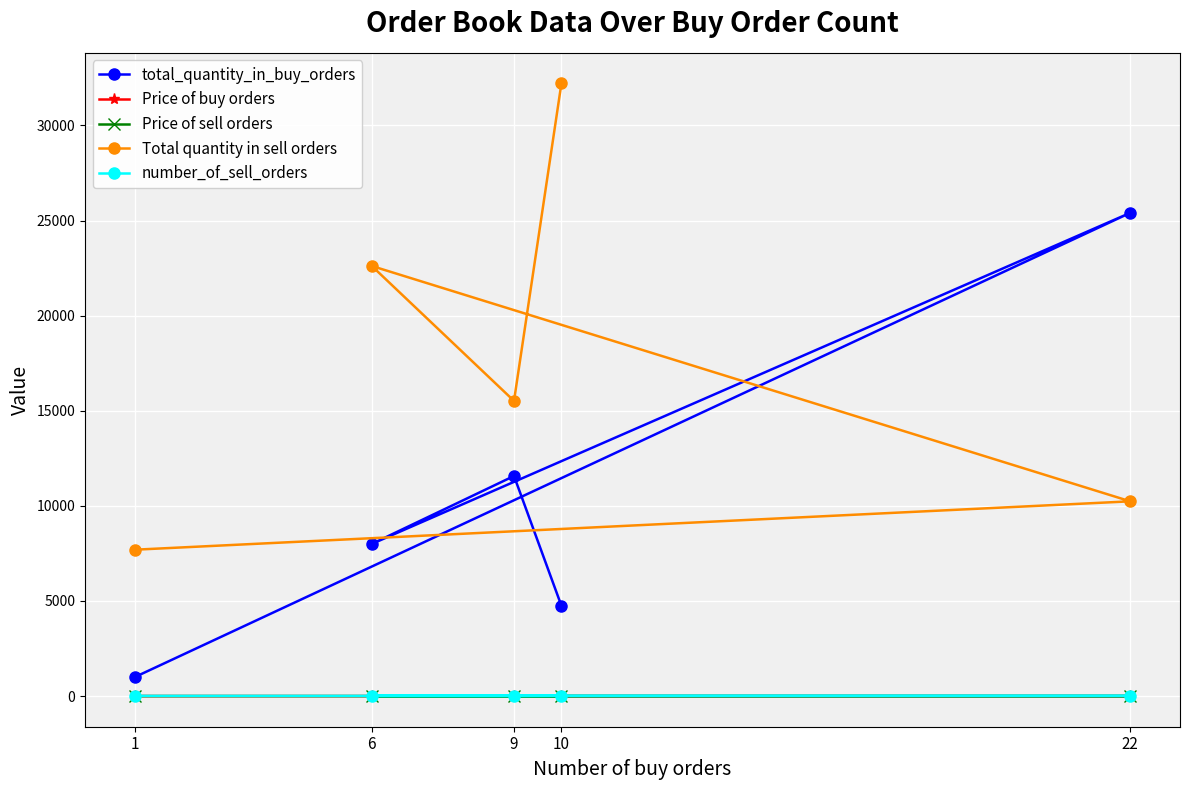

How many categories are shown in the chart?

5